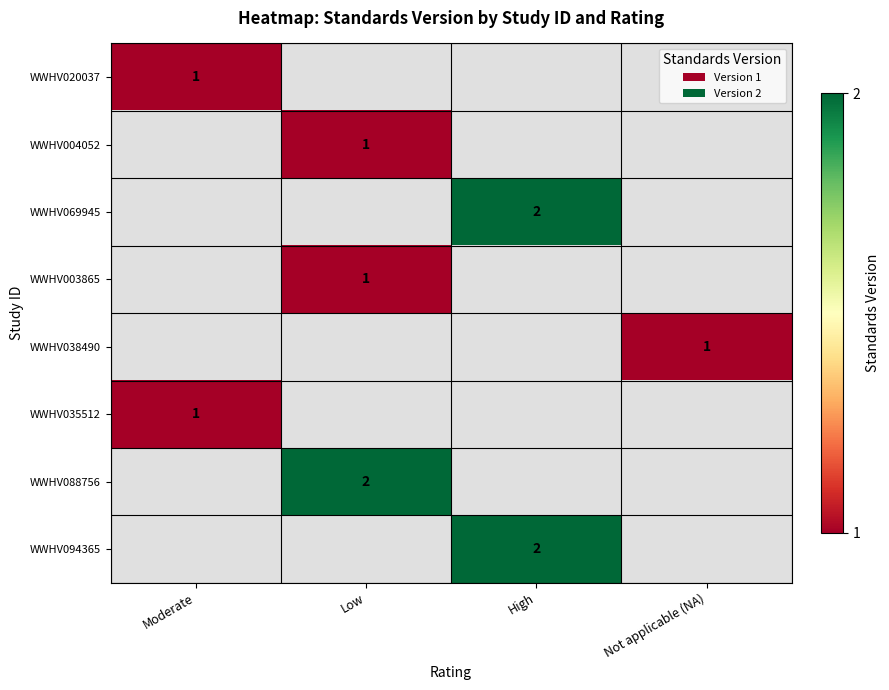

Is it true that WWHV003865 equals 1 at Low?

True